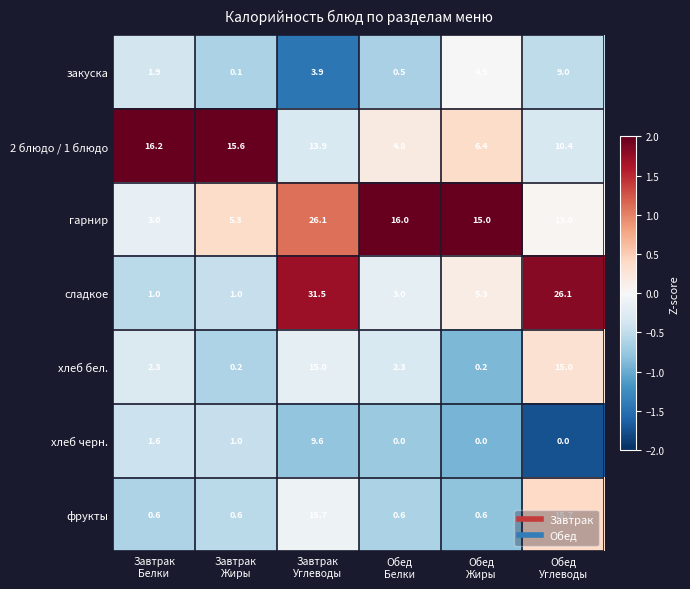

What is the average value of the гарнир series?

13.1